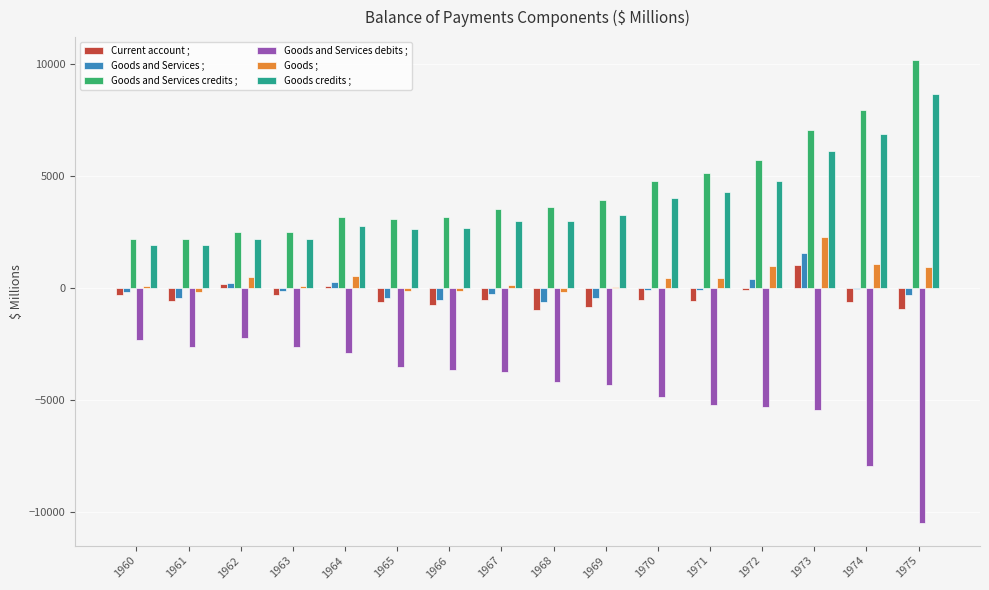

What is the sum of the Goods and Services debits ; values at 1975 and 1974?

-18447